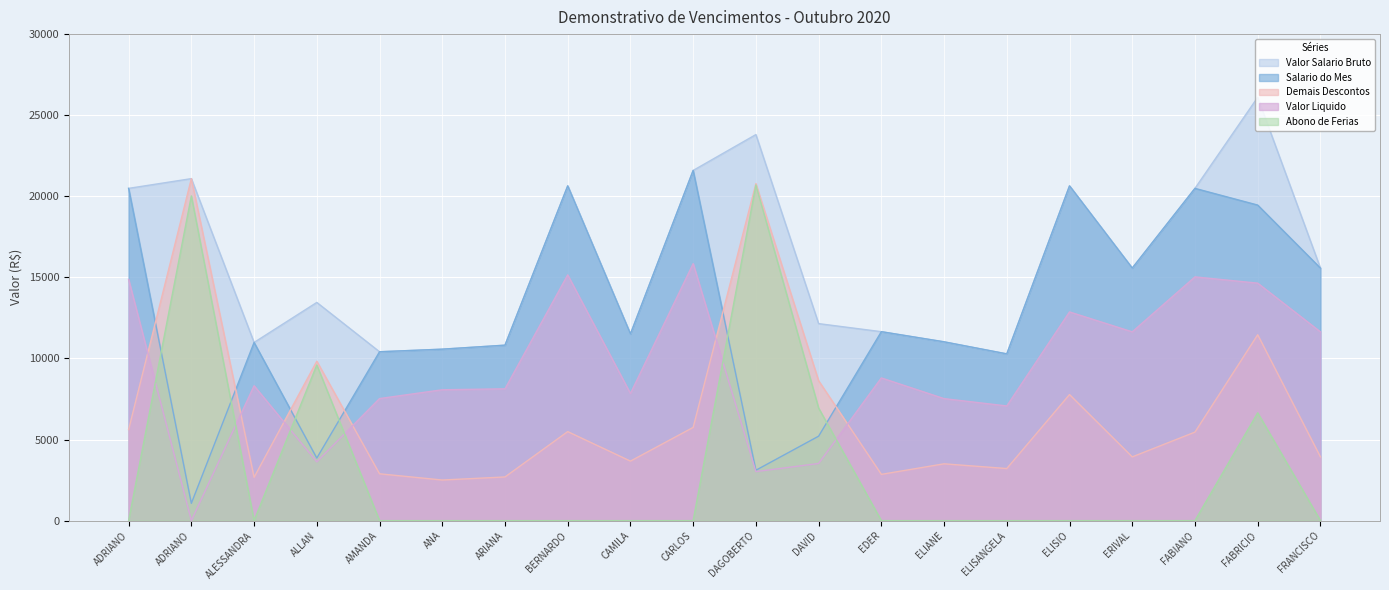

What is the average value of the Salario do Mes series?

12746.6